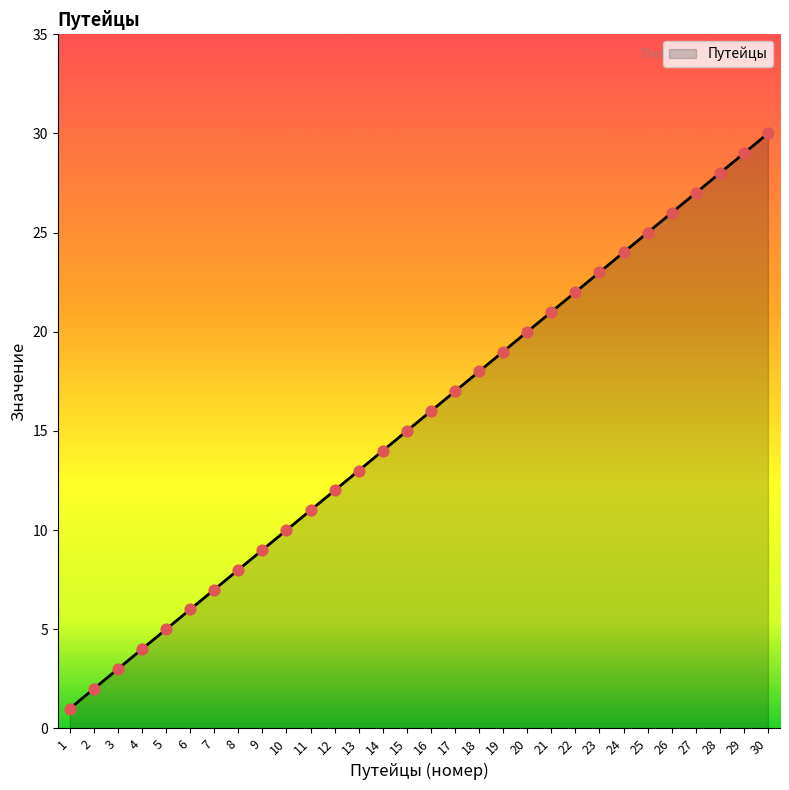

What is the change in value from 28 to 30?

+2